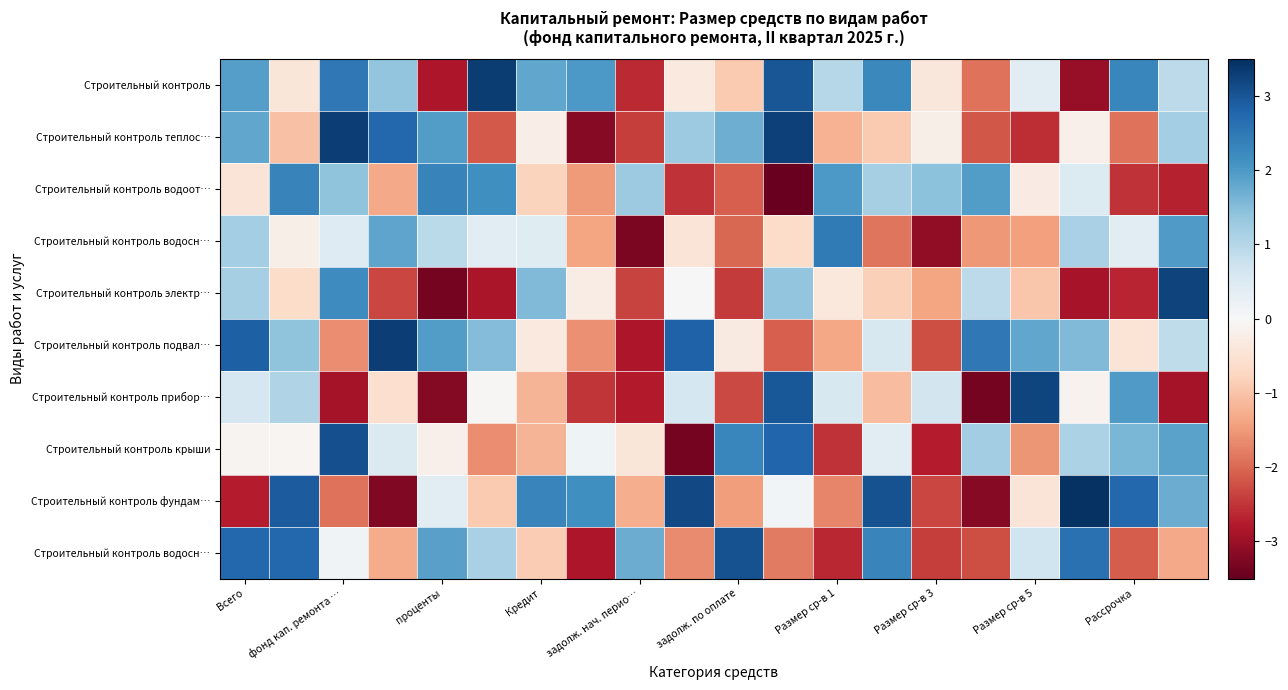

At which category is the sum across all series the highest?

Всего